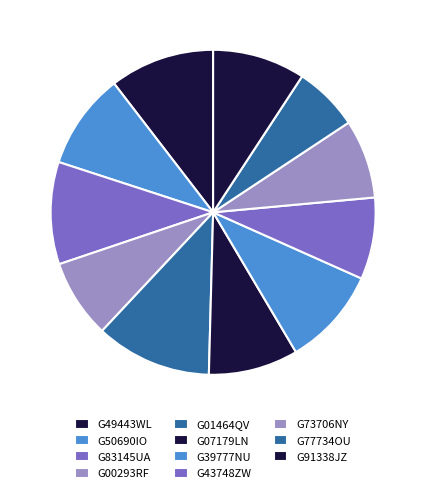

To the nearest percent, what is the difference between the largest and smallest slice percentages?

5%